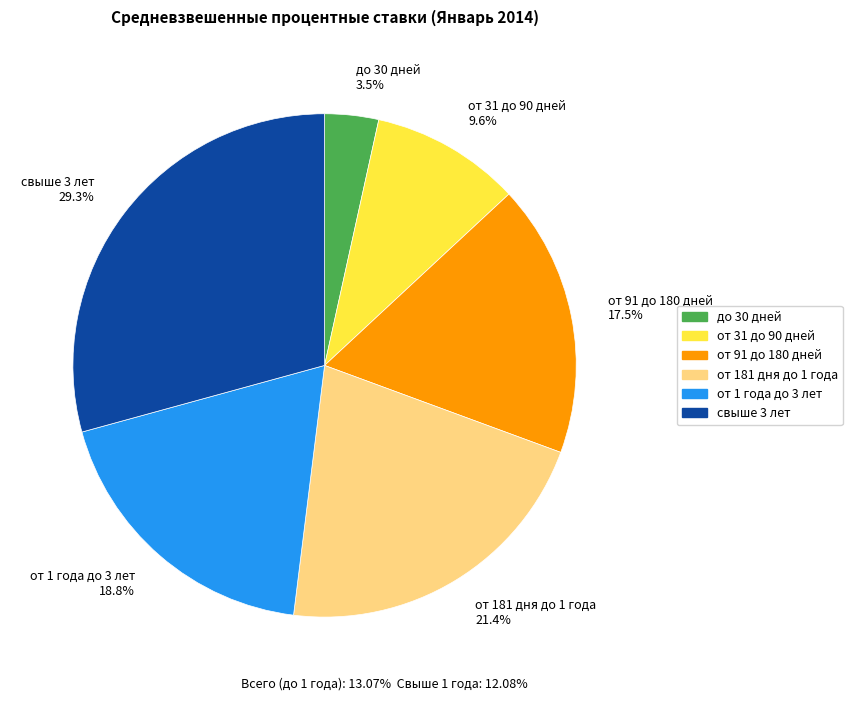

To the nearest percent, what percentage of the pie is свыше 3 лет?

29%